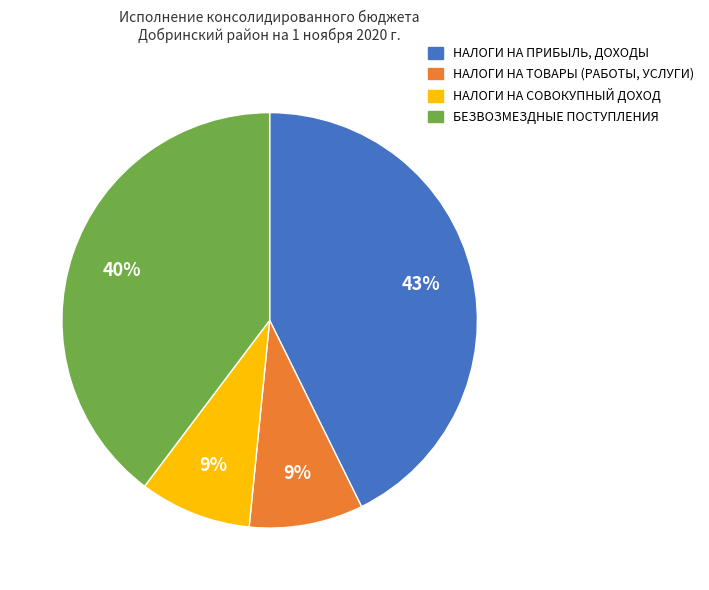

To the nearest percent, what is the difference between the НАЛОГИ НА ПРИБЫЛЬ, ДОХОДЫ and БЕЗВОЗМЕЗДНЫЕ ПОСТУПЛЕНИЯ slice percentages?

3%